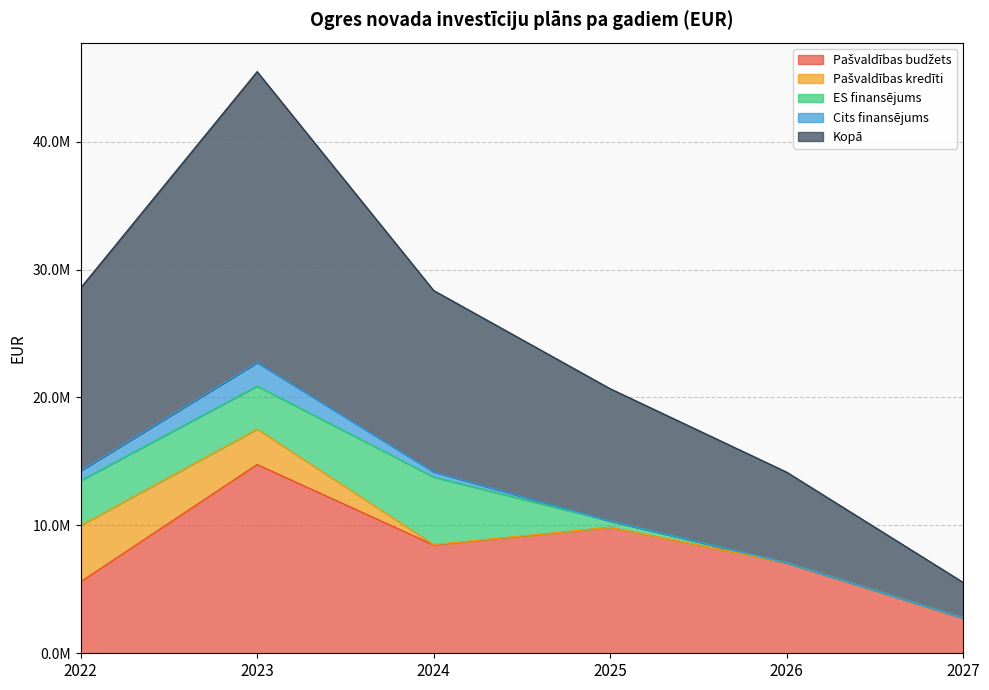

At 2025, list the series in order from largest to smallest.

Kopā, Pašvaldības budžets, ES finansējums, Pašvaldības kredīti, Cits finansējums